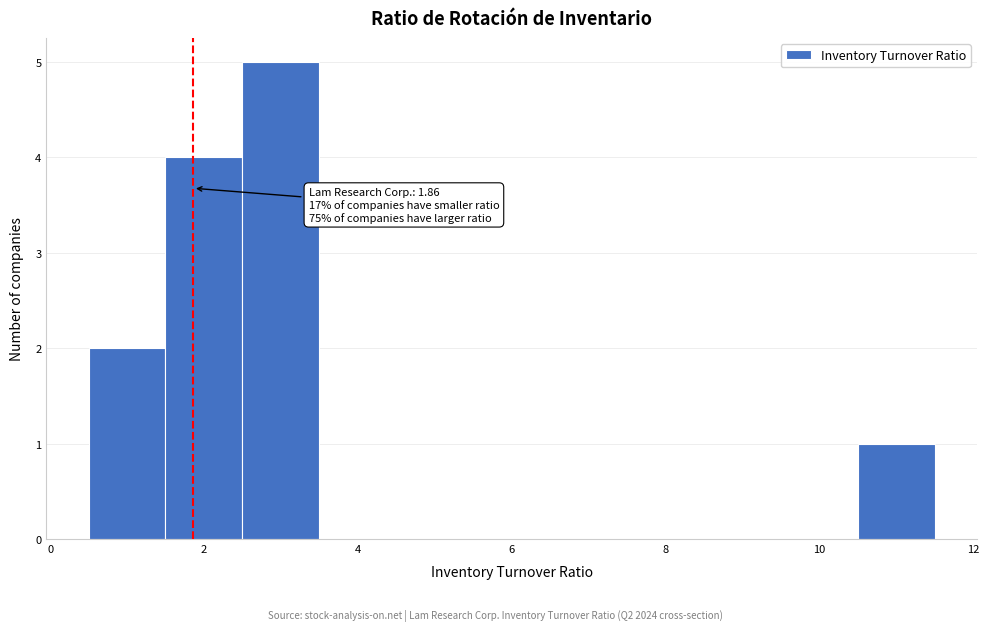

Which range on the x-axis has the tallest bar?

2.5 to 3.5